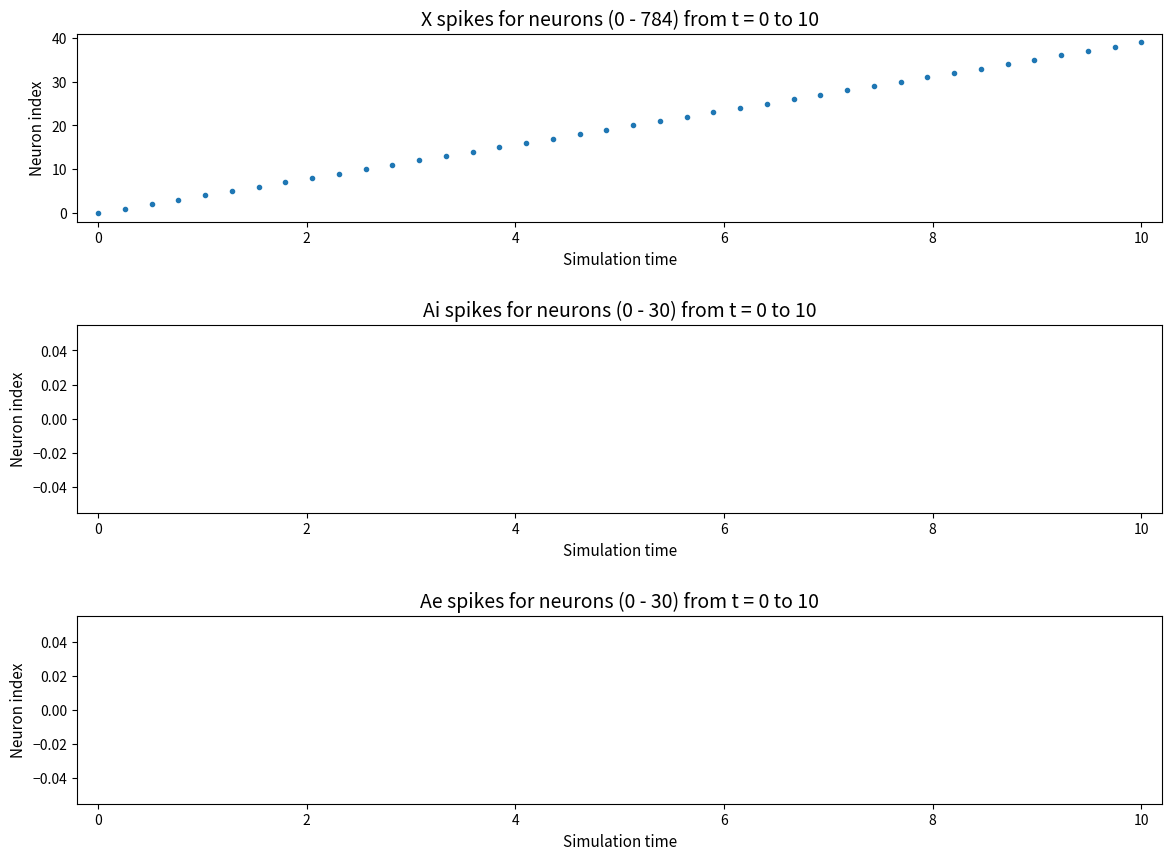

What is the range of Y values (max minus min)?

39